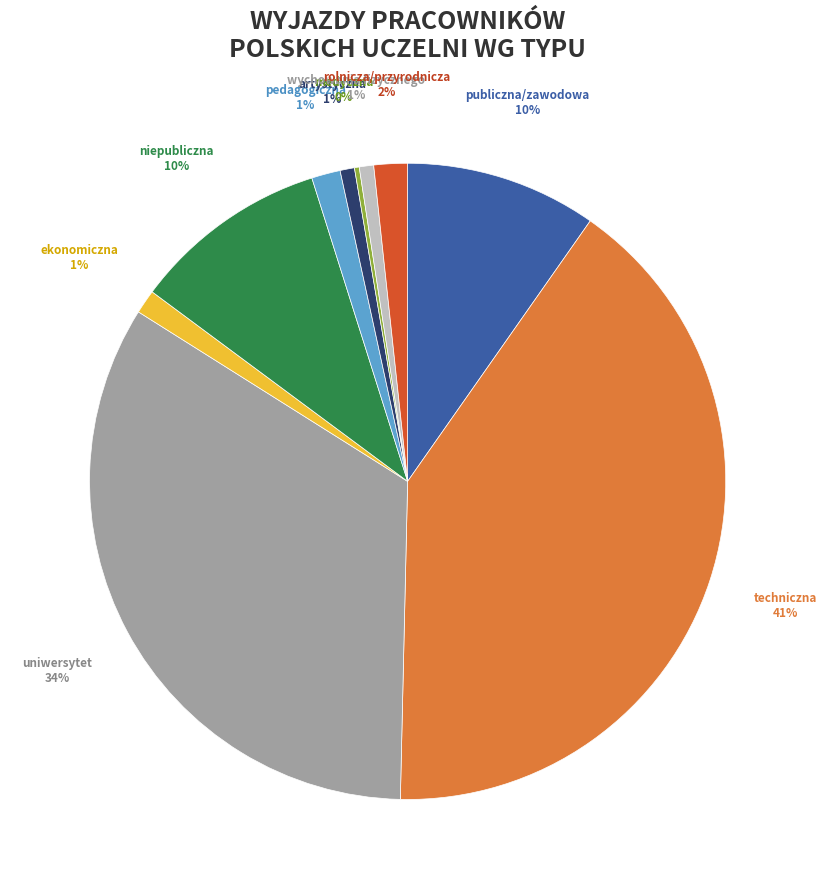

To the nearest percent, what percentage of the pie is wychowania fizycznego?

1%